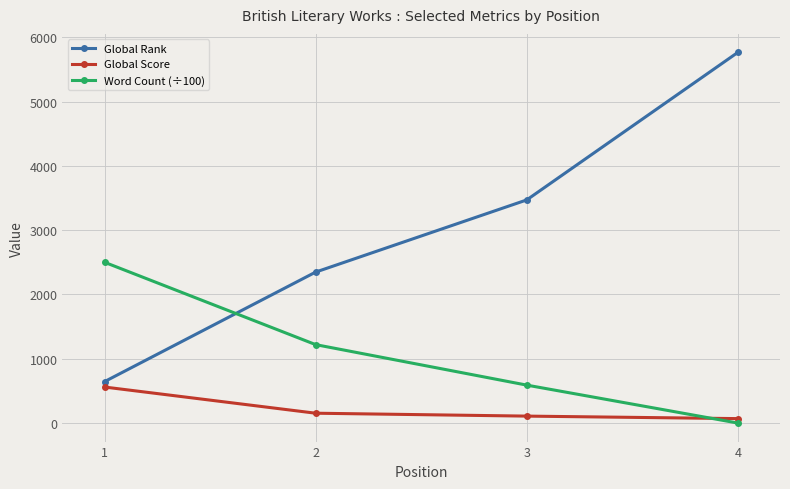

Reading left to right, list all the values displayed in this chart.

Global Rank: 1=645.0	2=2348.0	3=3470.0	4=5764.0
Global Score: 1=560.0	2=153.0	3=108.0	4=69.0
Word Count (÷100): 1=2500.0	2=1219.5	3=590.0	4=0.0